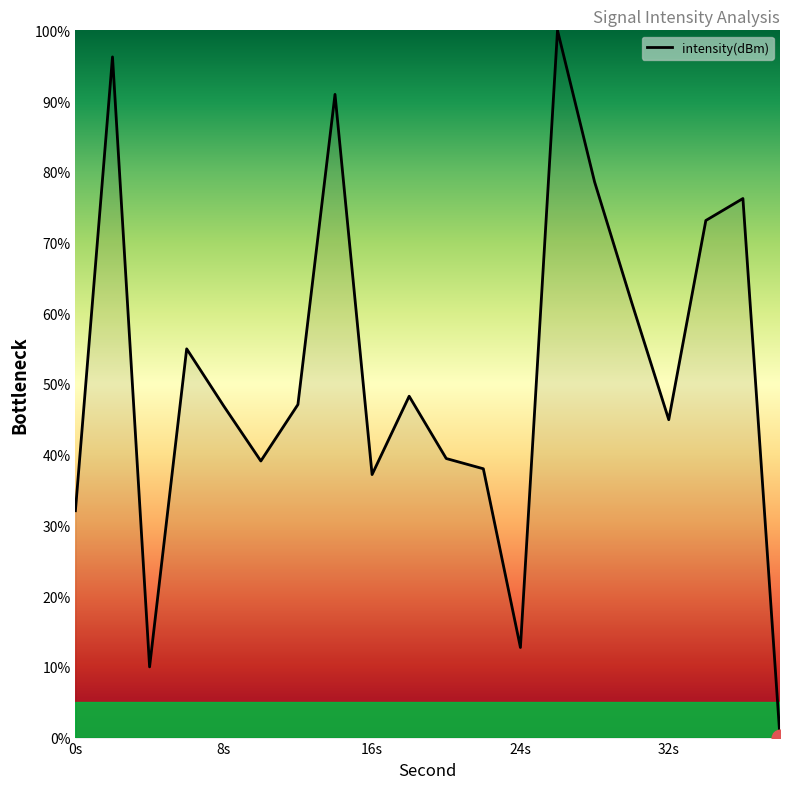

At which category does the data reach its first local valley?

4